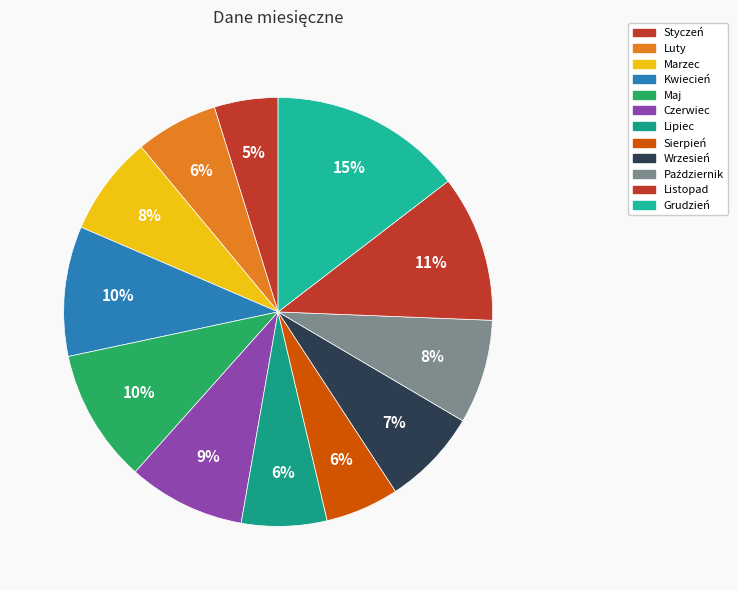

The Listopad slice represents 11% of the pie. True or false?

True